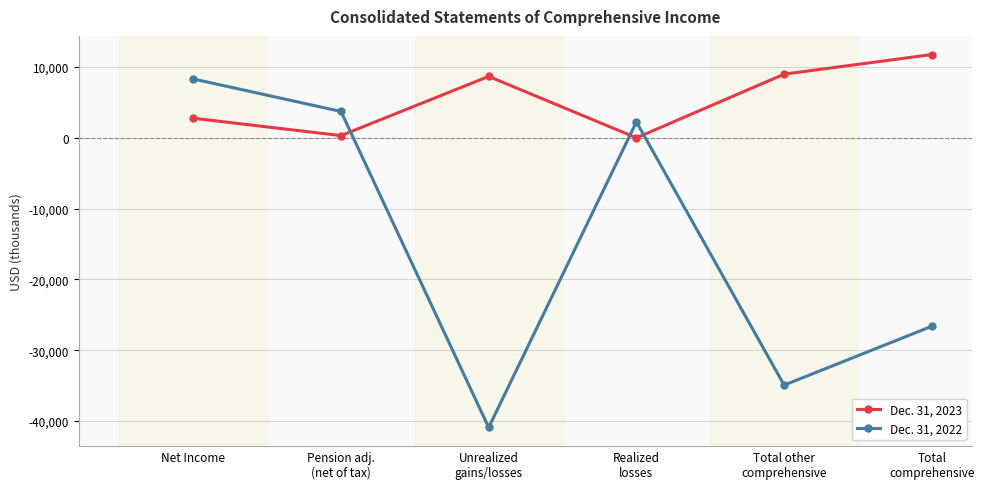

Does the chart display data point markers on the line(s)?

Yes